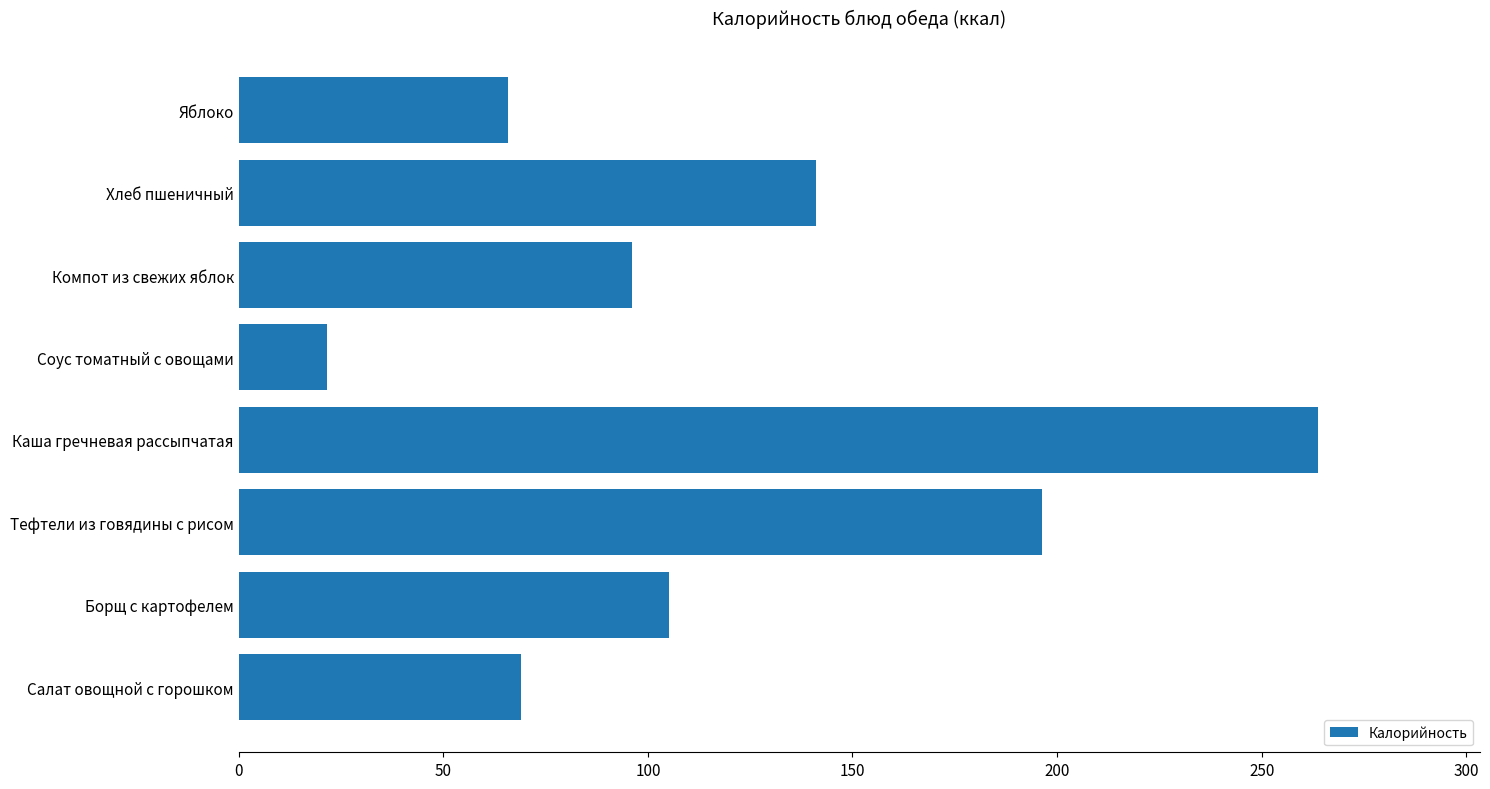

What is the approximate value at Компот из свежих яблок?

96.0